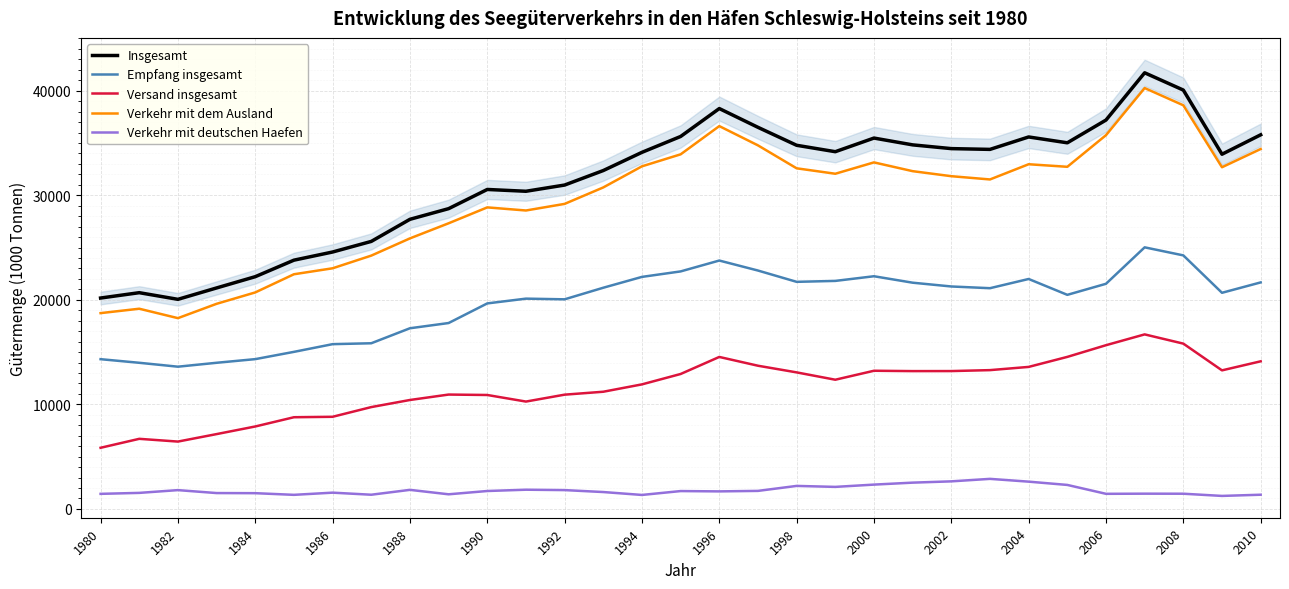

What are all the series names shown in the legend?

Insgesamt, Empfang insgesamt, Versand insgesamt, Verkehr mit dem Ausland, Verkehr mit deutschen Haefen